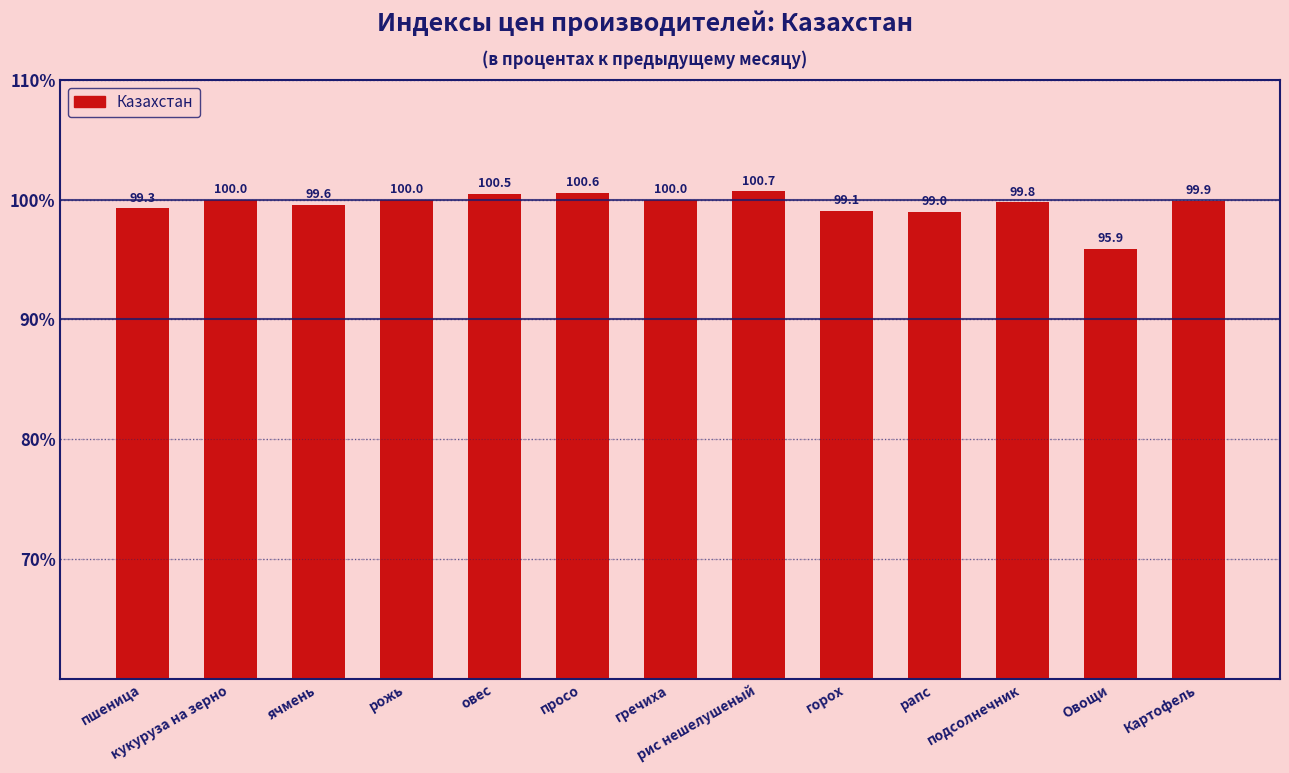

What is the ratio of the value at рапс to the value at Овощи?

1.0